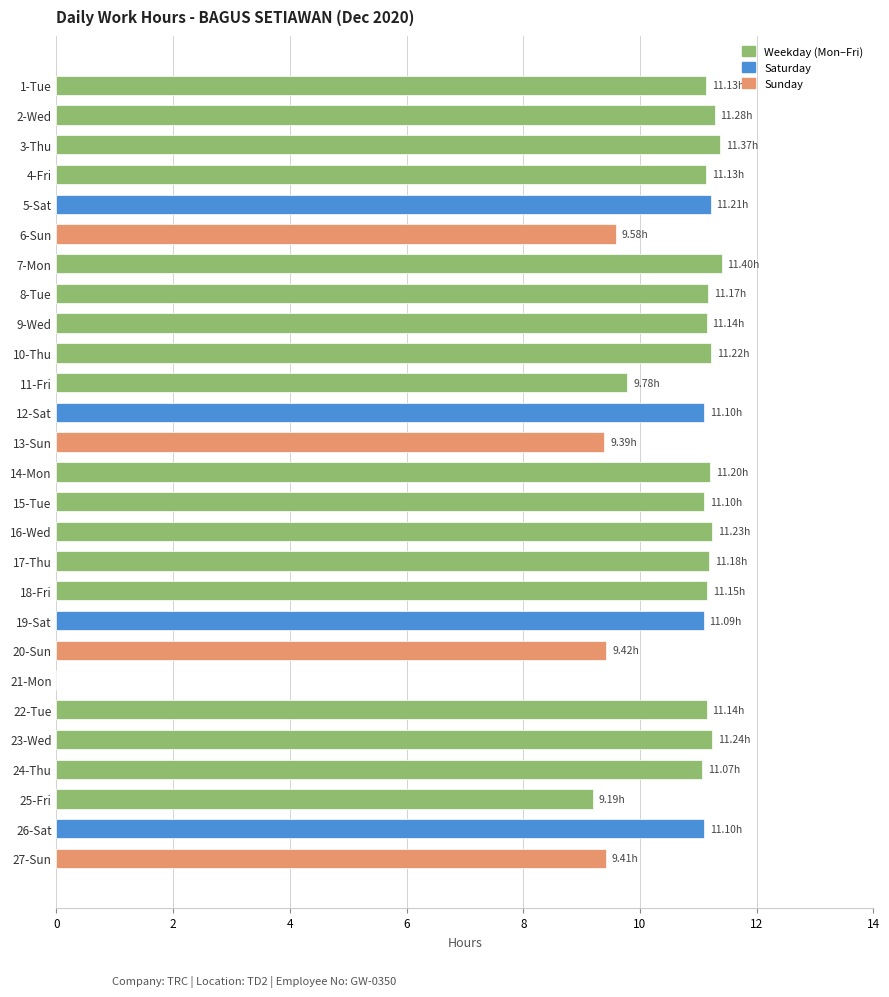

What is the ratio of the value at 15-Tue to the value at 14-Mon?

1.0